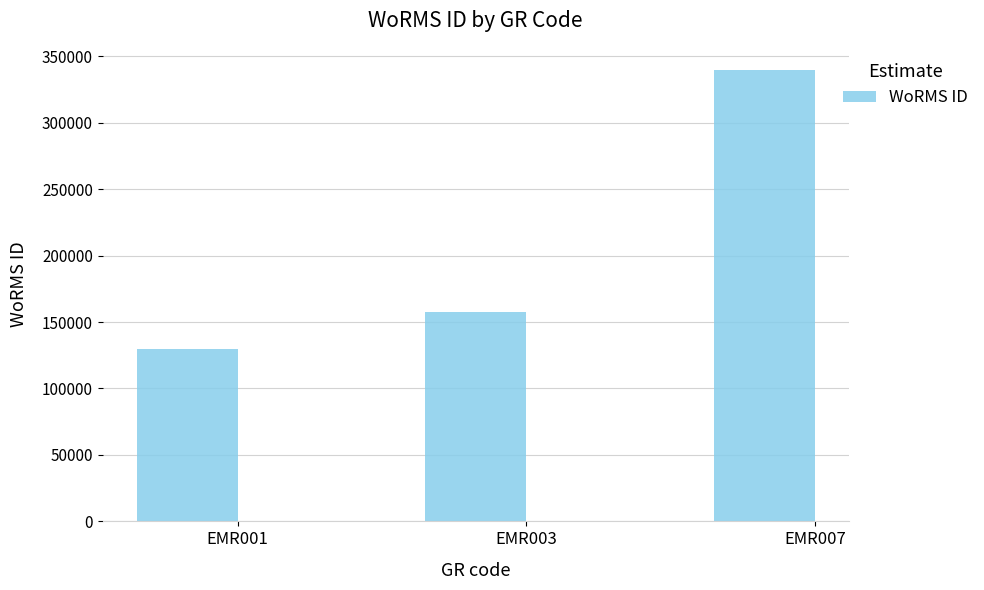

Is it true that the value at EMR001 is 188057?

False